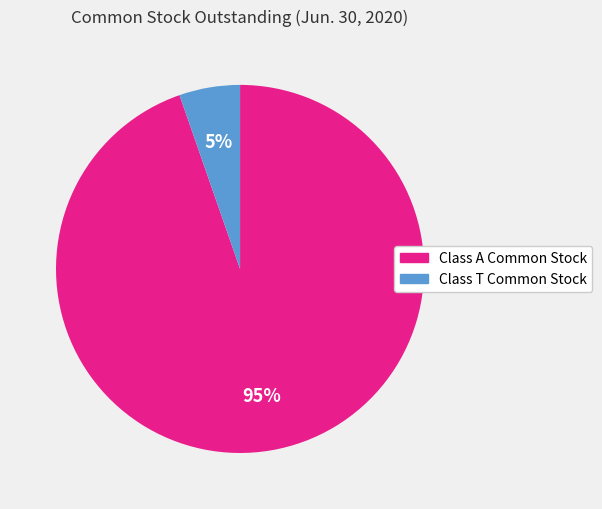

The Class A Common Stock slice represents 99% of the pie. True or false?

False